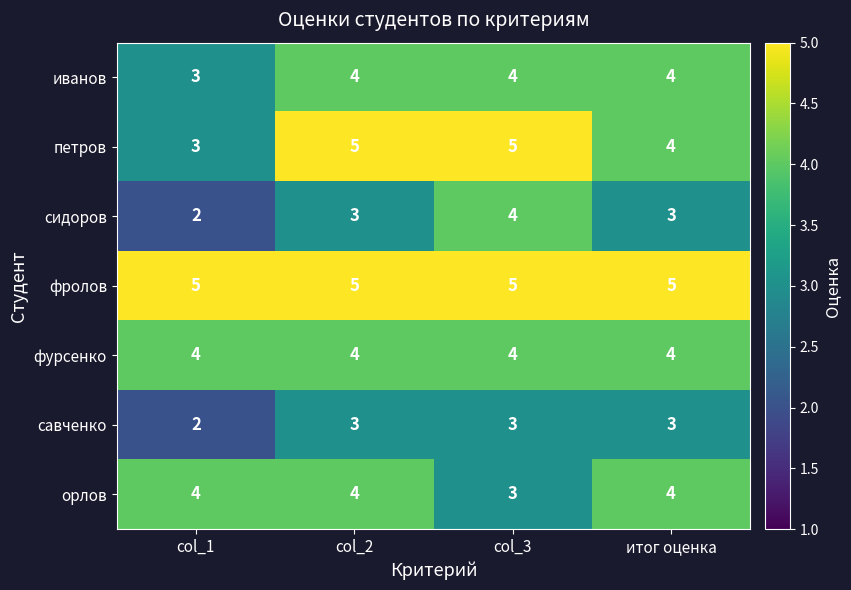

What is the total value across all series at итог оценка?

27